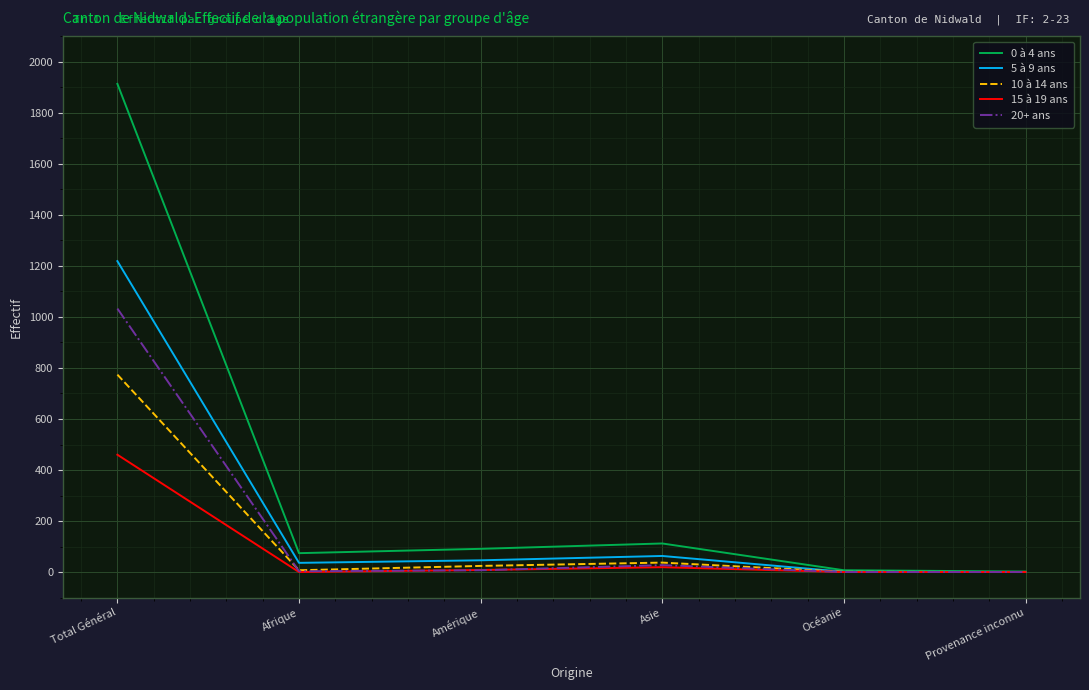

What is the highest value of the 20+ ans series?

1033